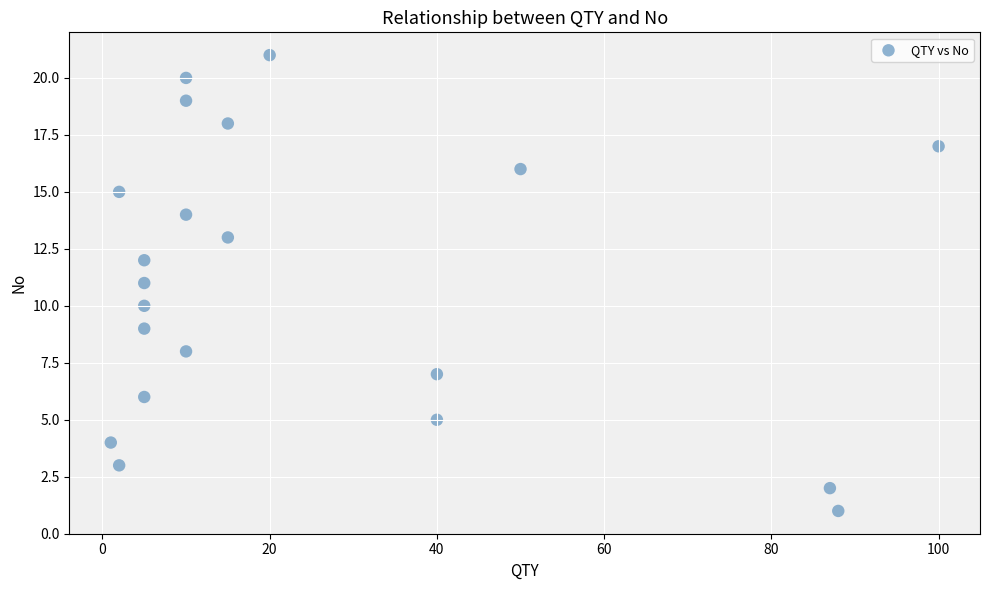

What is the range of Y values (max minus min)?

20